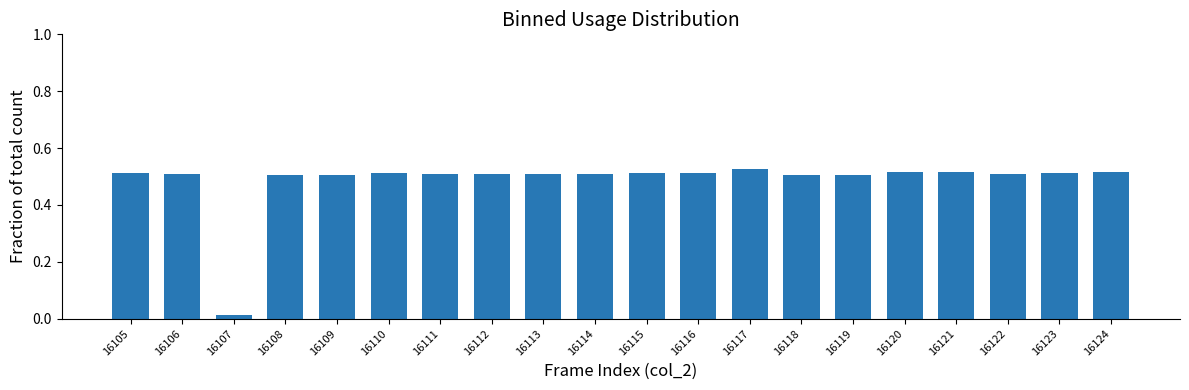

What is the sum of the values at 16118 and 16109?

1.0